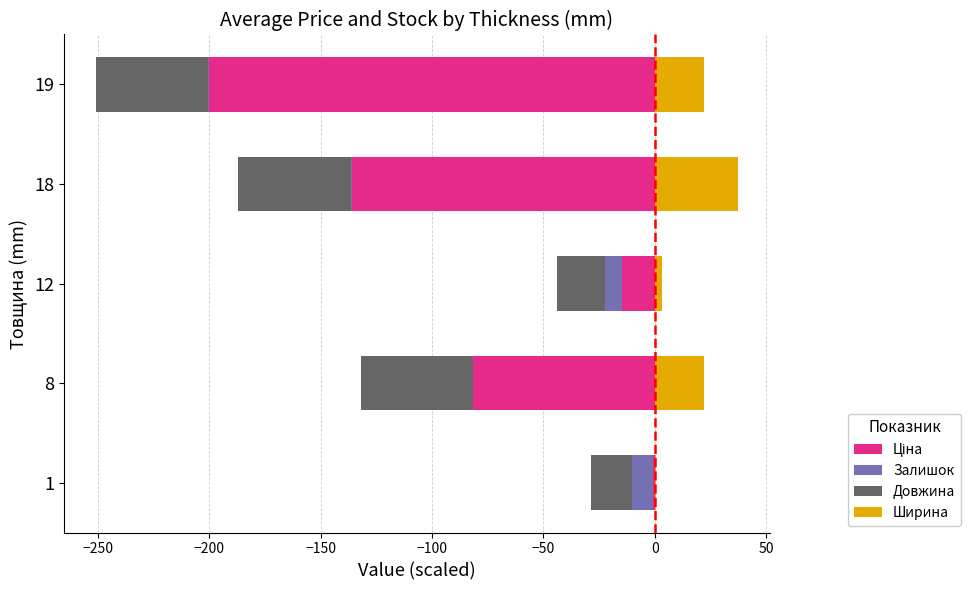

Reading right to left, transcribe all the data shown in this chart.

Ціна: -200.0	-135.8	-14.6	-81.5	-1.0
Залишок: -0.6	-0.7	-7.7	0.0	-9.4
Довжина: -50.2	-50.4	-21.5	-50.4	-18.0
Ширина: 22.0	37.3	3.4	22.0	0.4